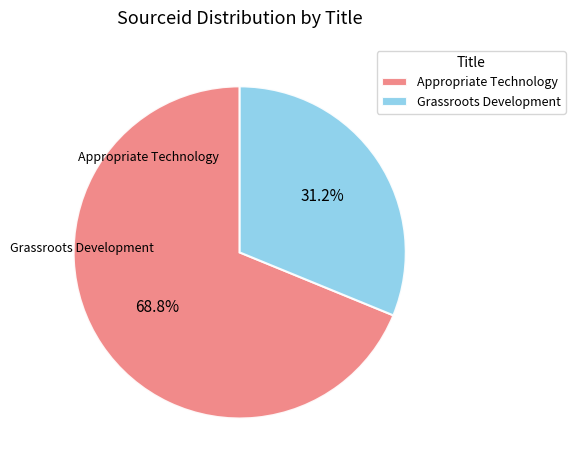

To the nearest percent, what is the difference between the largest and smallest slice percentages?

38%